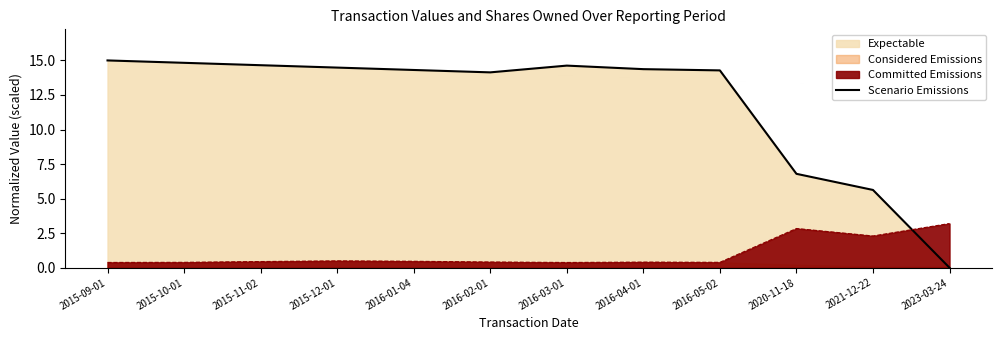

What is the average value?

11.9